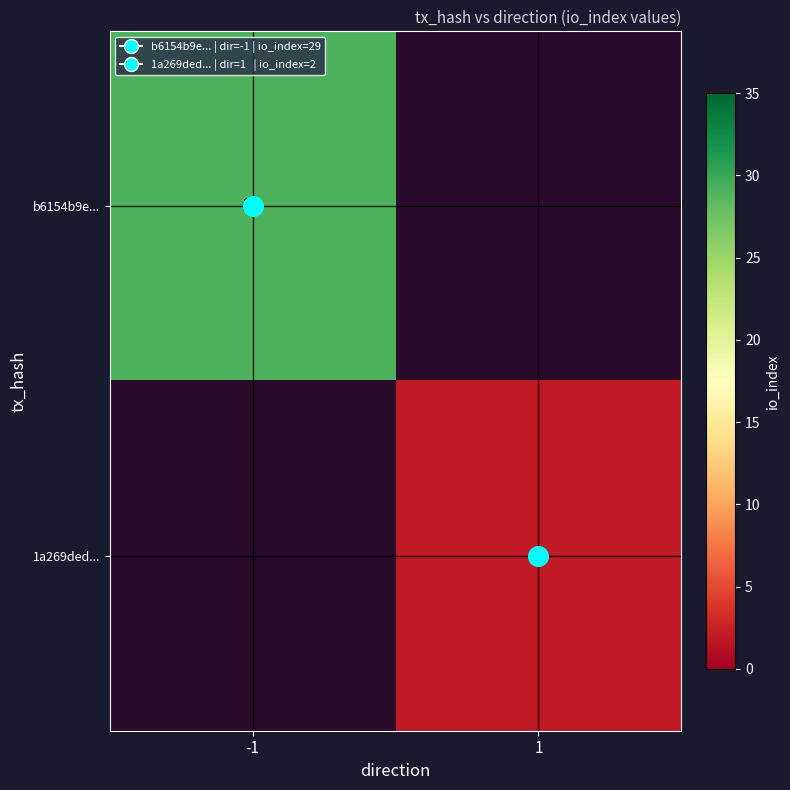

How many data points does each series have?

2